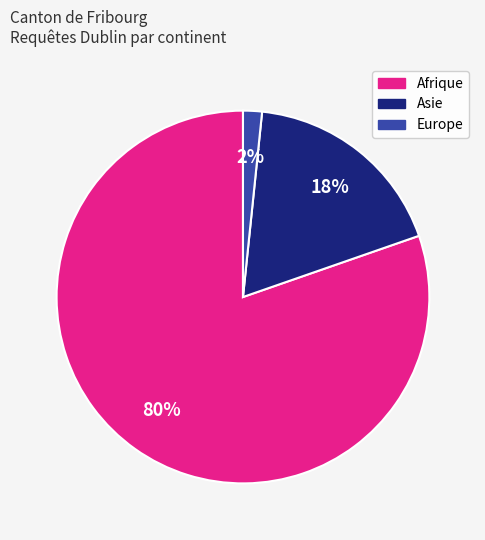

How many slices are in this pie chart?

3